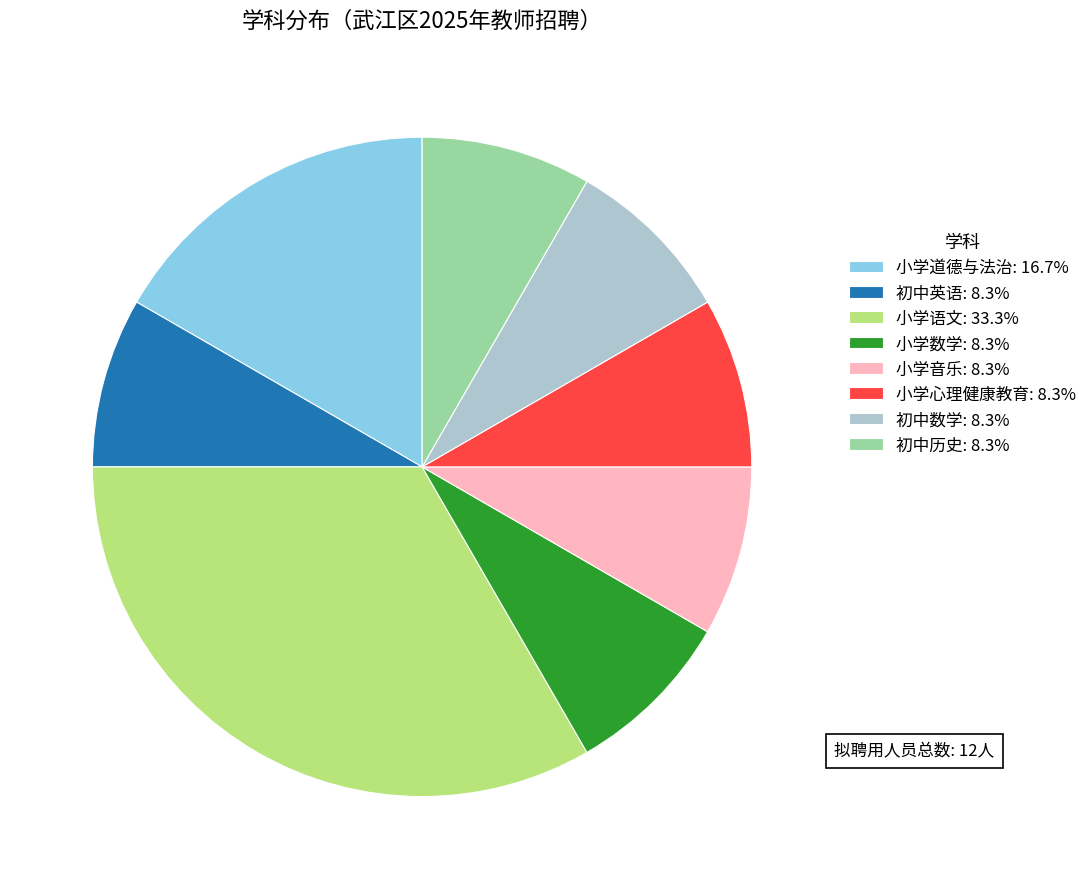

Is the sum of 小学道德与法治: 16.7% and 初中英语: 8.3% greater than half?

No